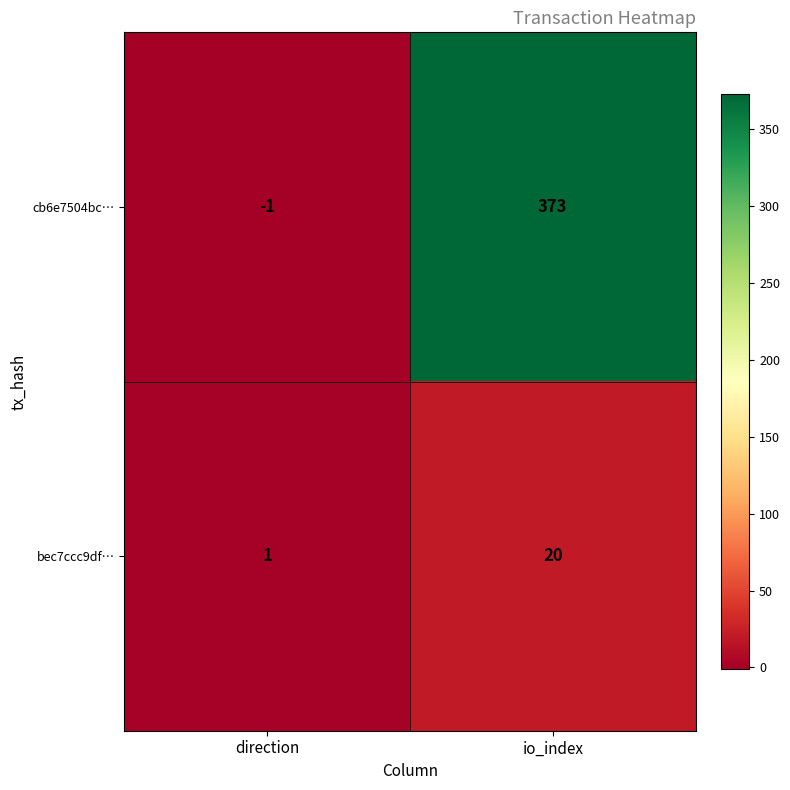

What is the spread (max minus min) of values at io_index?

353